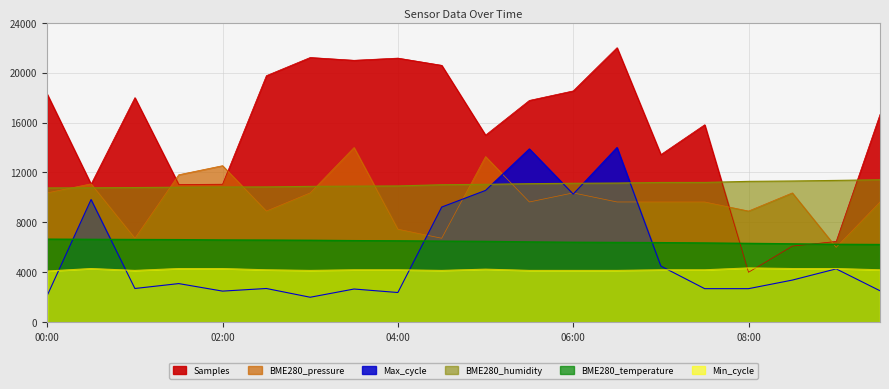

Where do Max_cycle and BME280_temperature first cross each other?

00:00 and 00:30